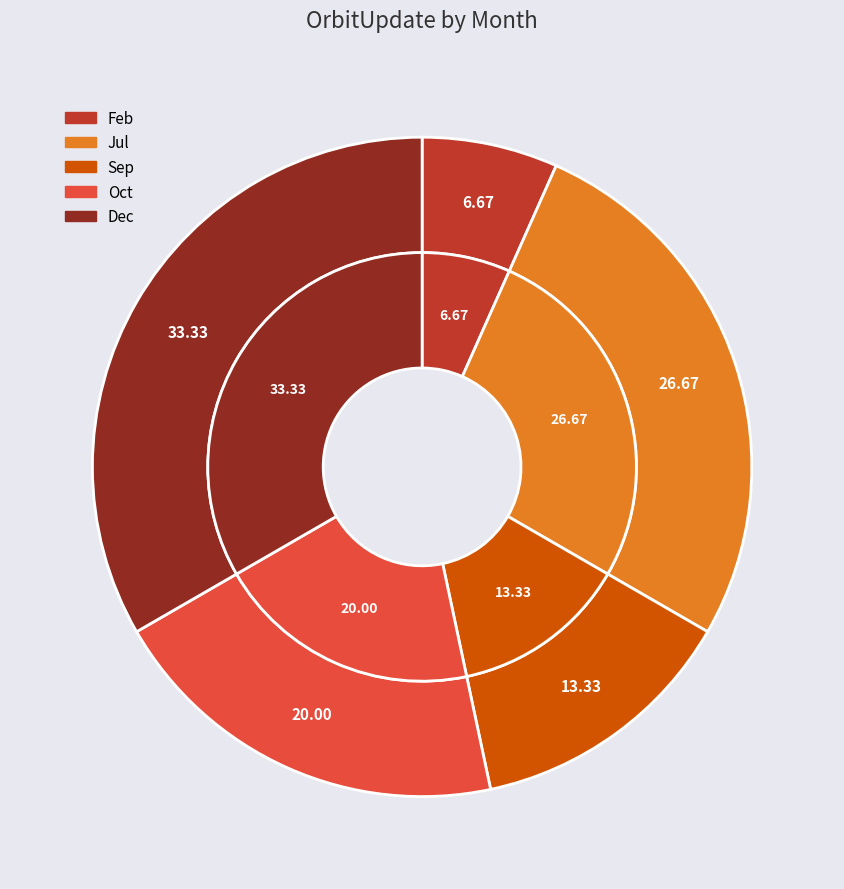

The Oct slice represents 20% of the pie. True or false?

True